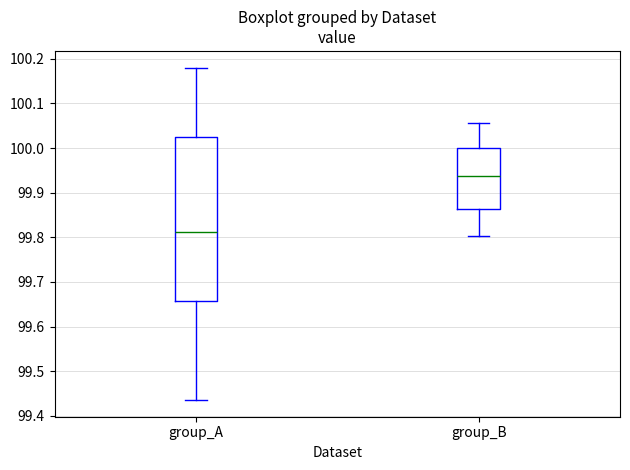

Reading left to right, transcribe this box plot: for each box, give where its median line is, the range the box spans, and where its two whiskers end, as read against the y-axis. The values are not printed on the chart, so give them approximately, as read against the axis.

group_A: median 99.81, box 99.66 to 100.02, whiskers 99.44 to 100.18
group_B: median 99.94, box 99.86 to 100.00, whiskers 99.80 to 100.06